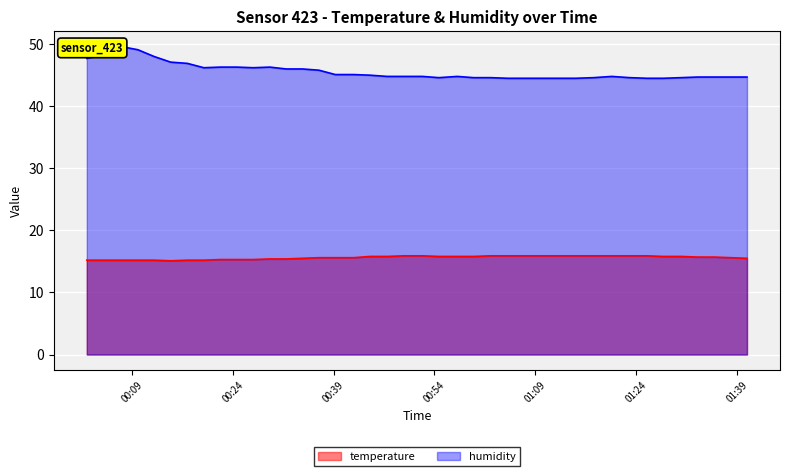

Reading left to right, what are all the values shown in this chart?

temperature: 2023-10-08T00:02:17=15.2	2023-10-08T00:04:50=15.2	2023-10-08T00:07:26=15.2	2023-10-08T00:09:53=15.2	2023-10-08T00:12:19=15.2	2023-10-08T00:14:46=15.1	2023-10-08T00:17:15=15.2	2023-10-08T00:19:42=15.2	2023-10-08T00:22:09=15.3	2023-10-08T00:24:36=15.3	2023-10-08T00:27:03=15.3	2023-10-08T00:29:32=15.4	2023-10-08T00:31:57=15.4	2023-10-08T00:34:23=15.5	2023-10-08T00:36:50=15.6	2023-10-08T00:39:16=15.6	2023-10-08T00:41:59=15.6	2023-10-08T00:44:25=15.8	2023-10-08T00:46:59=15.8	2023-10-08T00:49:27=15.9	2023-10-08T00:52:14=15.9	2023-10-08T00:54:41=15.8	2023-10-08T00:57:25=15.8	2023-10-08T00:59:51=15.8	2023-10-08T01:02:22=15.9	2023-10-08T01:04:56=15.9	2023-10-08T01:07:22=15.9	2023-10-08T01:09:49=15.9	2023-10-08T01:12:25=15.9	2023-10-08T01:15:01=15.9	2023-10-08T01:17:43=15.9	2023-10-08T01:20:24=15.9	2023-10-08T01:23:06=15.9	2023-10-08T01:25:39=15.9	2023-10-08T01:28:05=15.8	2023-10-08T01:30:43=15.8	2023-10-08T01:33:12=15.7	2023-10-08T01:35:40=15.7	2023-10-08T01:38:06=15.6	2023-10-08T01:40:32=15.5
humidity: 2023-10-08T00:02:17=47.7	2023-10-08T00:04:50=48.3	2023-10-08T00:07:26=49.6	2023-10-08T00:09:53=49.1	2023-10-08T00:12:19=48.0	2023-10-08T00:14:46=47.1	2023-10-08T00:17:15=46.9	2023-10-08T00:19:42=46.2	2023-10-08T00:22:09=46.3	2023-10-08T00:24:36=46.3	2023-10-08T00:27:03=46.2	2023-10-08T00:29:32=46.3	2023-10-08T00:31:57=46.0	2023-10-08T00:34:23=46.0	2023-10-08T00:36:50=45.8	2023-10-08T00:39:16=45.1	2023-10-08T00:41:59=45.1	2023-10-08T00:44:25=45.0	2023-10-08T00:46:59=44.8	2023-10-08T00:49:27=44.8	2023-10-08T00:52:14=44.8	2023-10-08T00:54:41=44.6	2023-10-08T00:57:25=44.8	2023-10-08T00:59:51=44.6	2023-10-08T01:02:22=44.6	2023-10-08T01:04:56=44.5	2023-10-08T01:07:22=44.5	2023-10-08T01:09:49=44.5	2023-10-08T01:12:25=44.5	2023-10-08T01:15:01=44.5	2023-10-08T01:17:43=44.6	2023-10-08T01:20:24=44.8	2023-10-08T01:23:06=44.6	2023-10-08T01:25:39=44.5	2023-10-08T01:28:05=44.5	2023-10-08T01:30:43=44.6	2023-10-08T01:33:12=44.7	2023-10-08T01:35:40=44.7	2023-10-08T01:38:06=44.7	2023-10-08T01:40:32=44.7